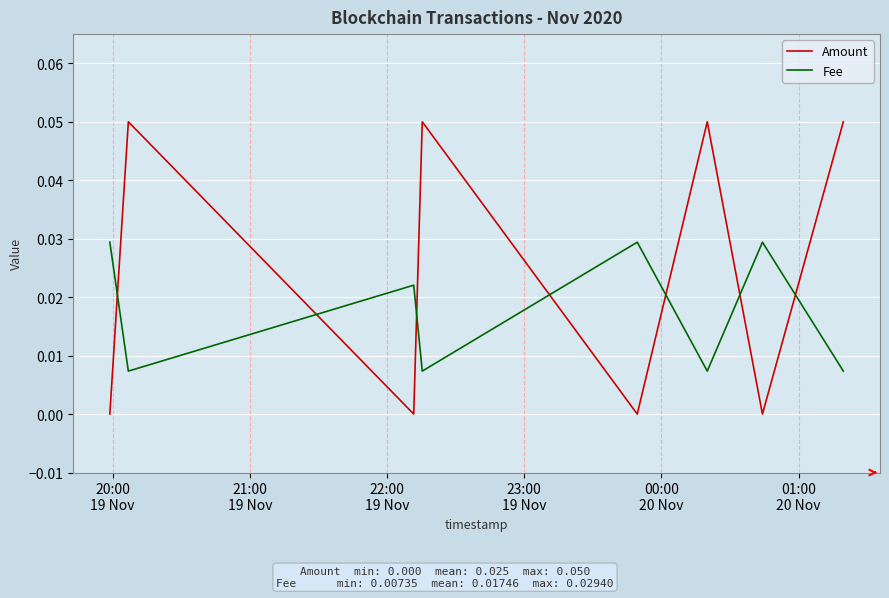

At how many categories does at least one series exceed 0?

8